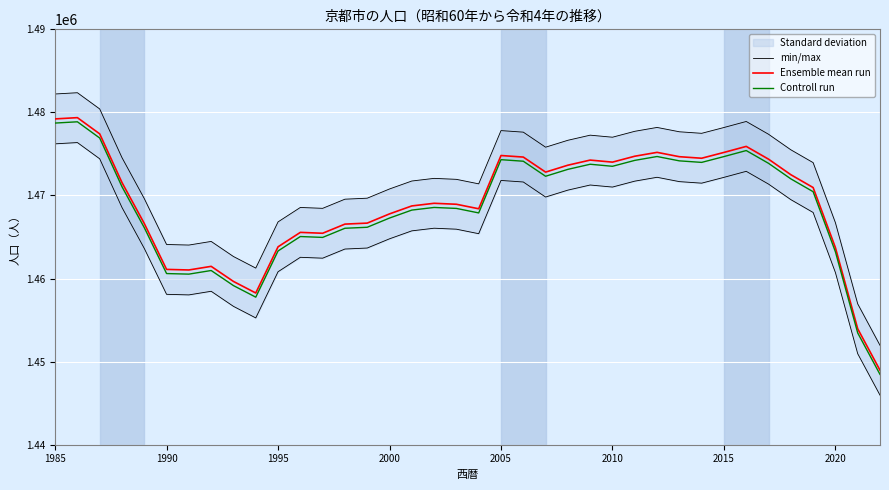

What value does the Ensemble mean run series have at 1990, to the nearest 100?

1461100